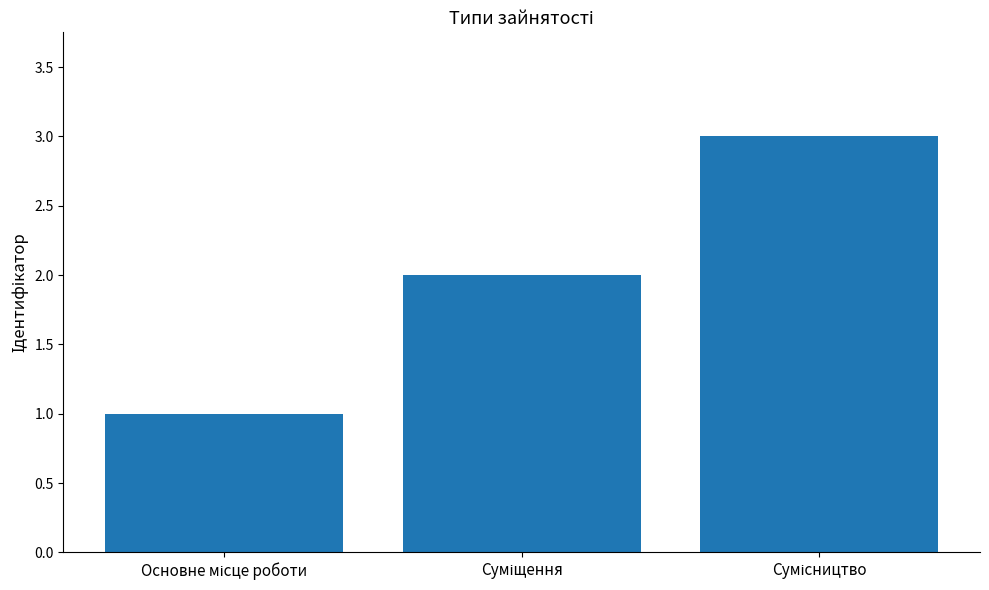

Count the values in the range 1 to 3.

3